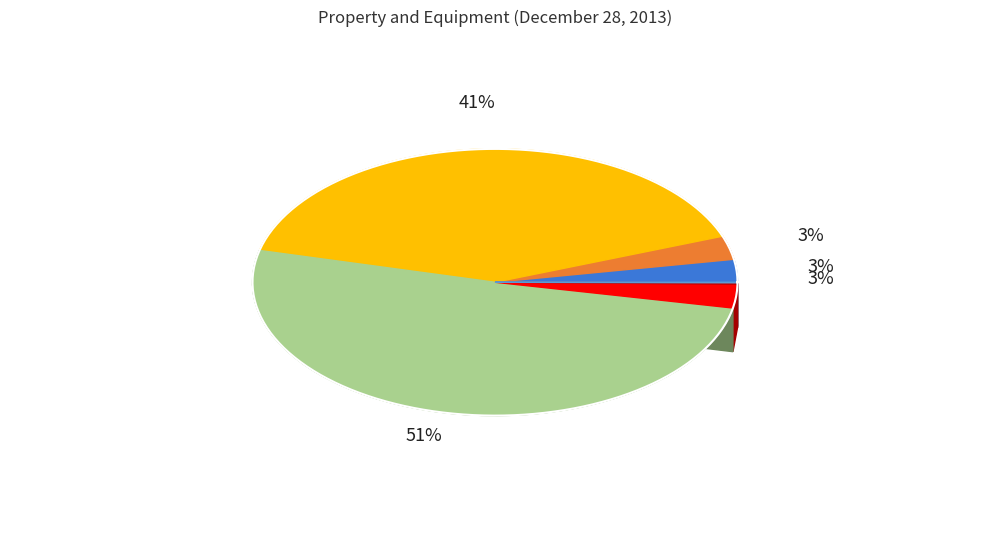

The Land improvements slice represents 8% of the pie. True or false?

False